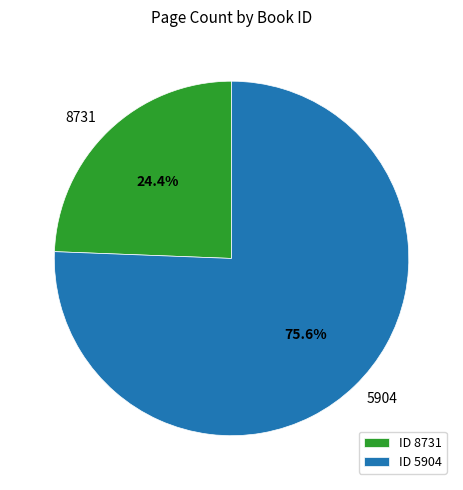

Rank the categories by value from highest to lowest.

5904, 8731